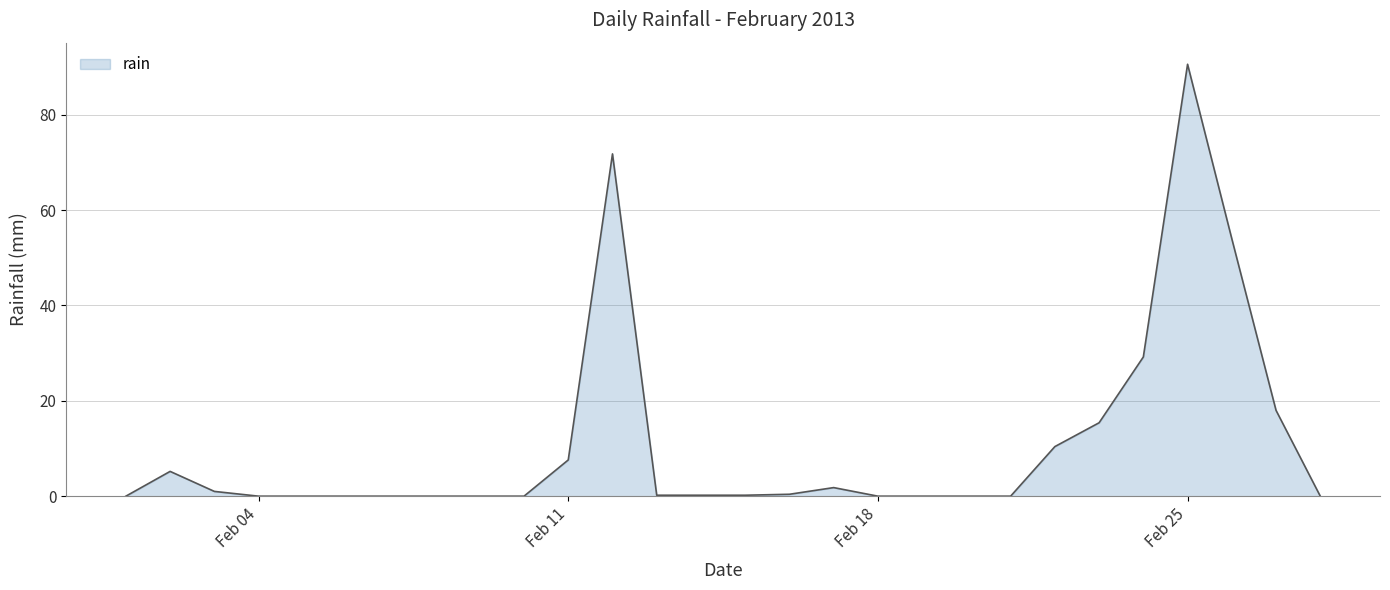

What is the greatest value displayed?

90.6